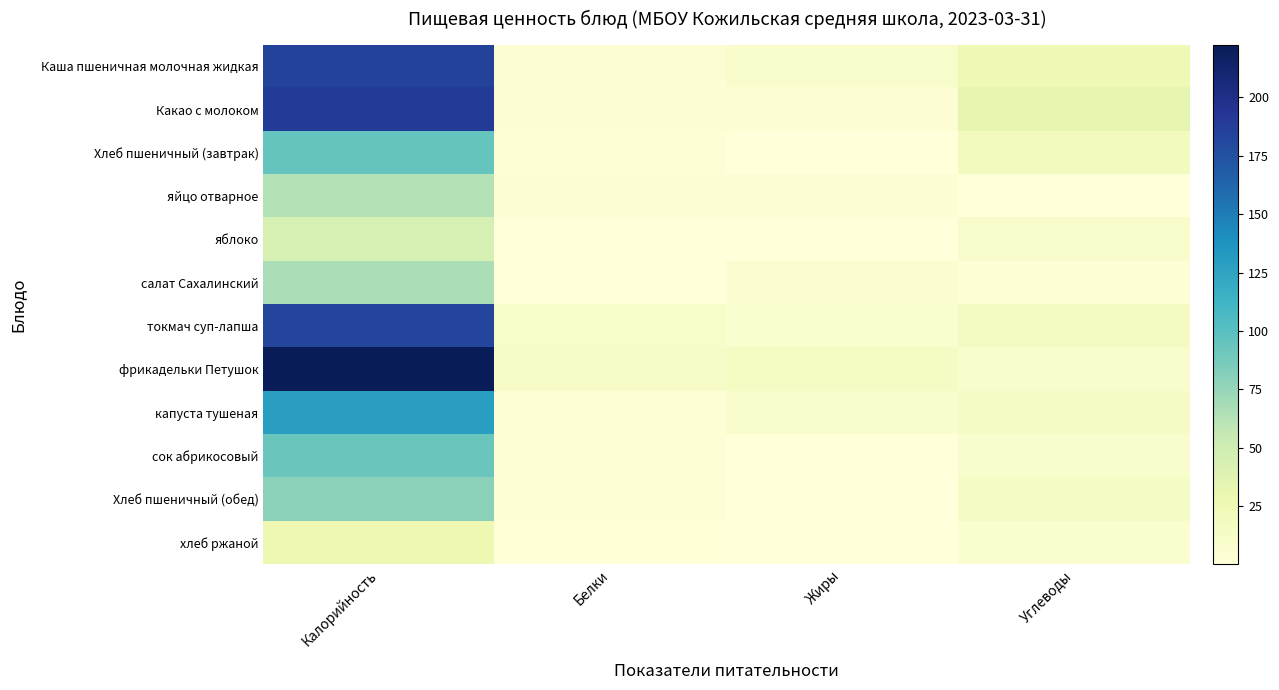

Rank the series by their maximum value, from highest to lowest.

фрикадельки Петушок, Какао с молоком, Каша пшеничная молочная жидкая, токмач суп-лапша, капуста тушеная, Хлеб пшеничный (завтрак), сок абрикосовый, Хлеб пшеничный (обед), салат Сахалинский, яйцо отварное, яблоко, хлеб ржаной